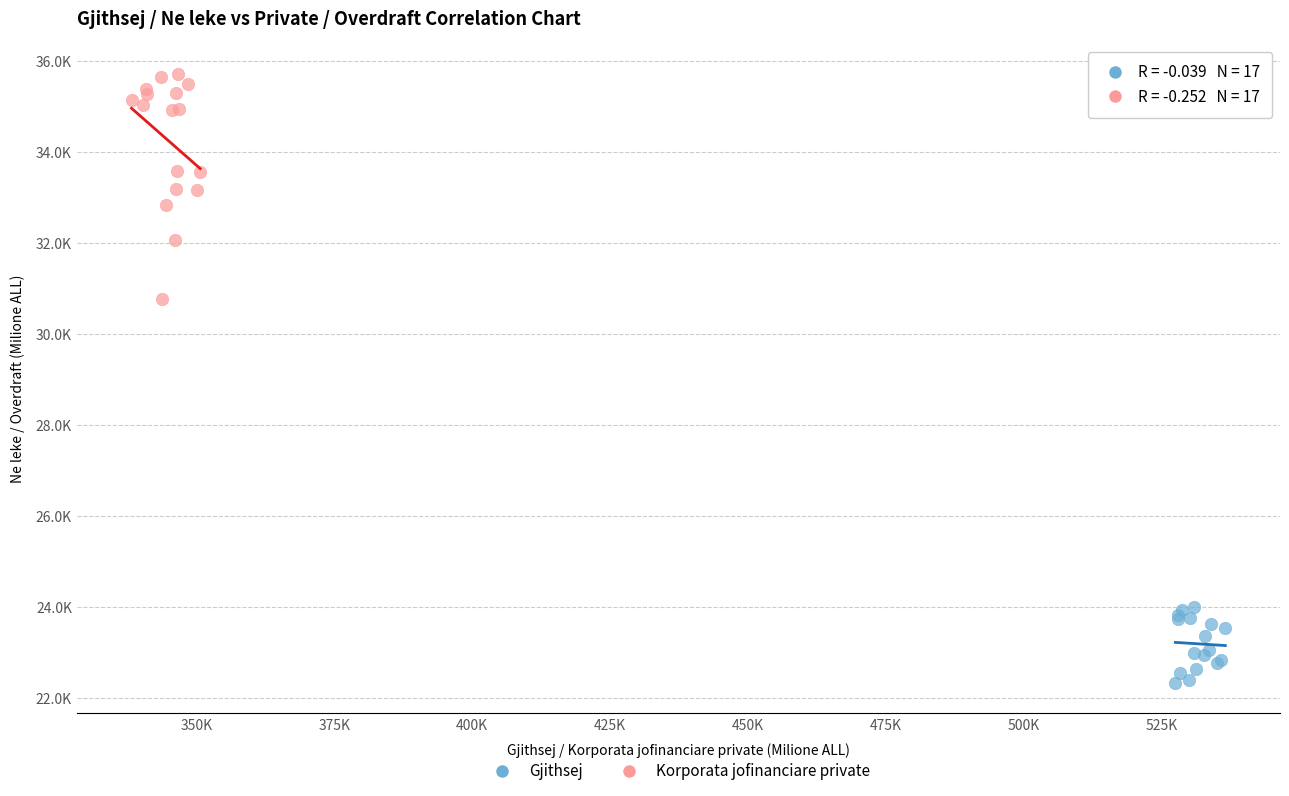

Which series reaches the maximum Y coordinate?

Korporata jofinanciare private